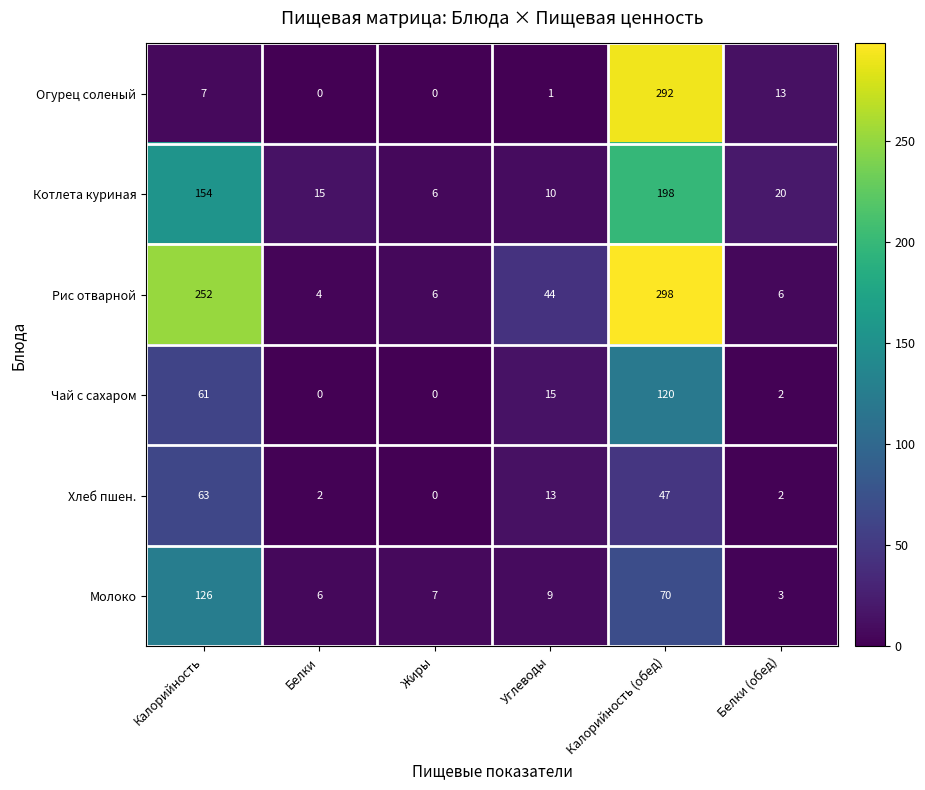

List the series in order of their peak value, lowest first.

Хлеб пшен., Чай с сахаром, Молоко, Котлета куриная, Огурец соленый, Рис отварной